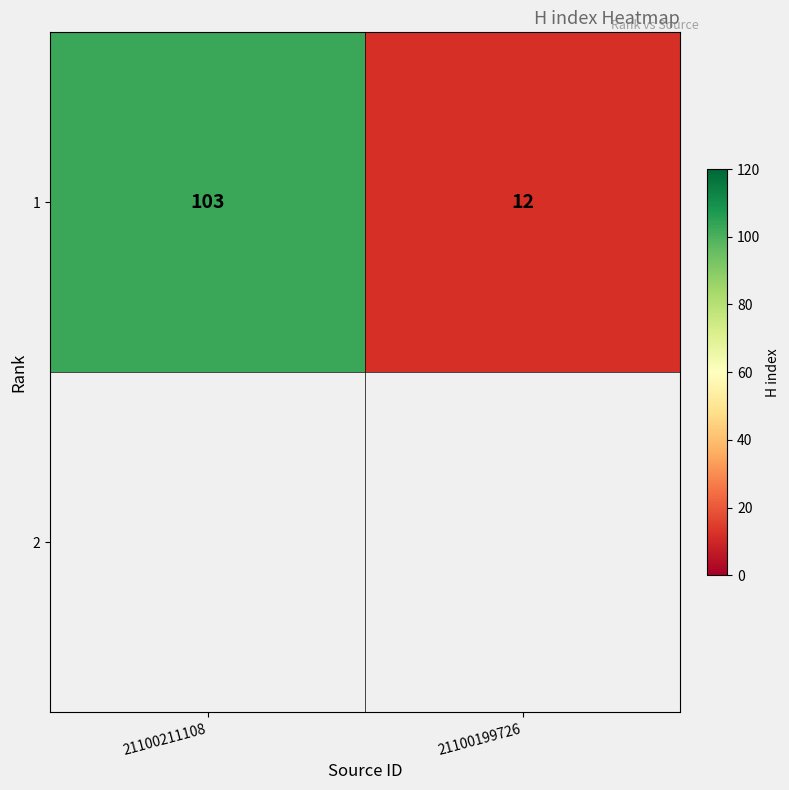

What is the change in value from 21100211108 to 21100199726?

-91